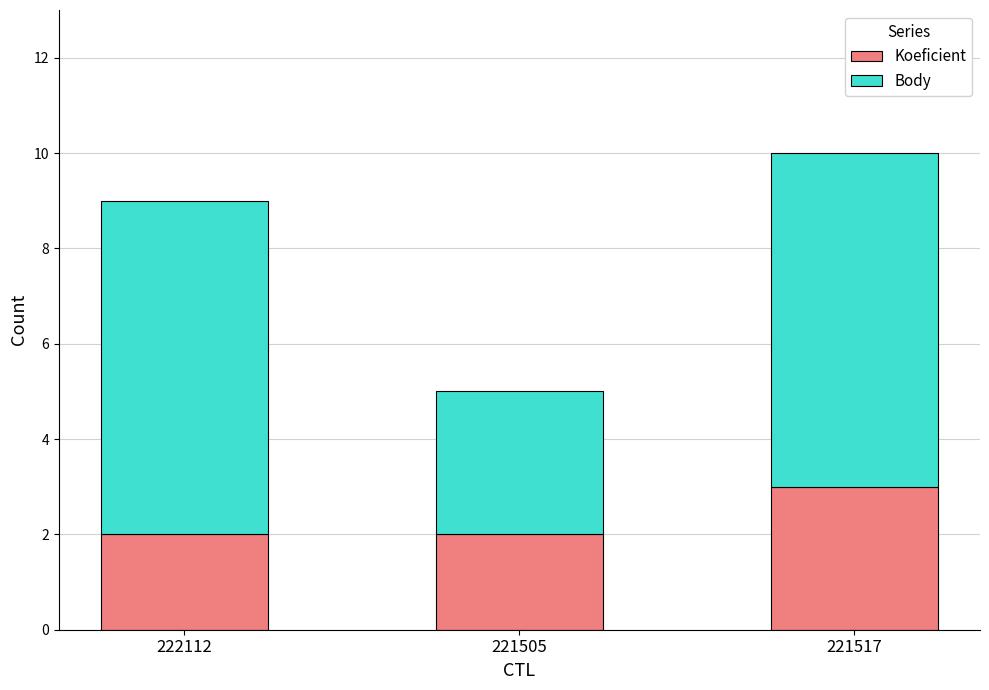

Reading right to left, what are the values for Koeficient?

221517=3	221505=2	222112=2